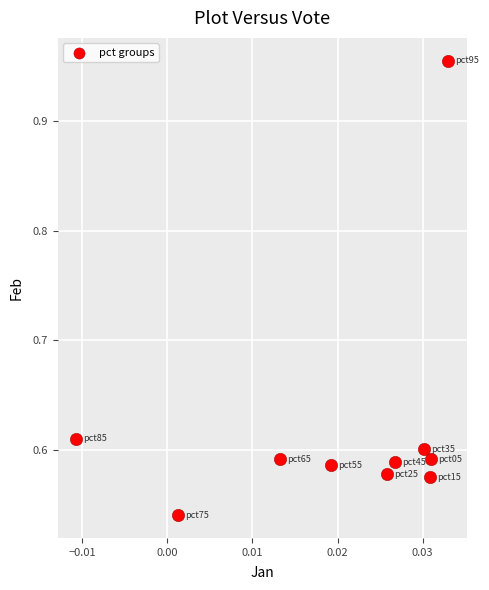

What is the range of Y values (max minus min)?

0.4